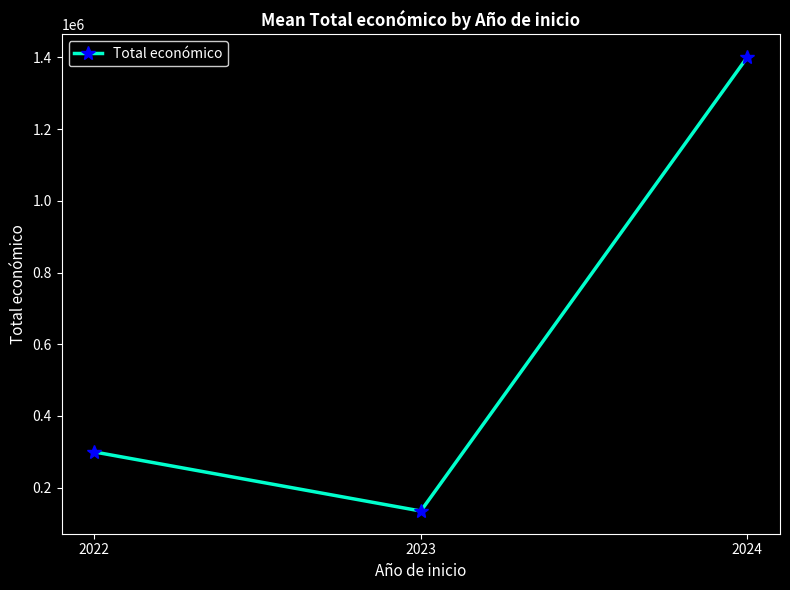

The chart shows a value of 135000 at 2023. True or false?

True